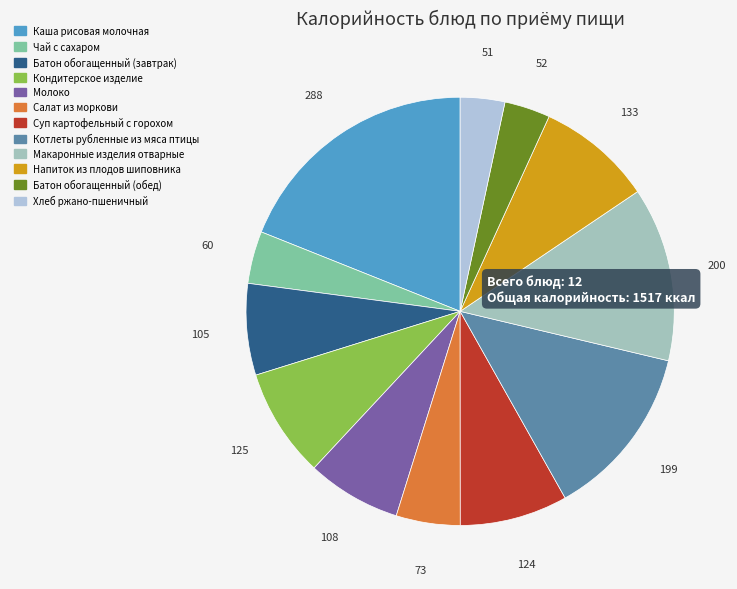

True or false: Котлеты рубленные из мяса птицы accounts for 21% of the total.

False